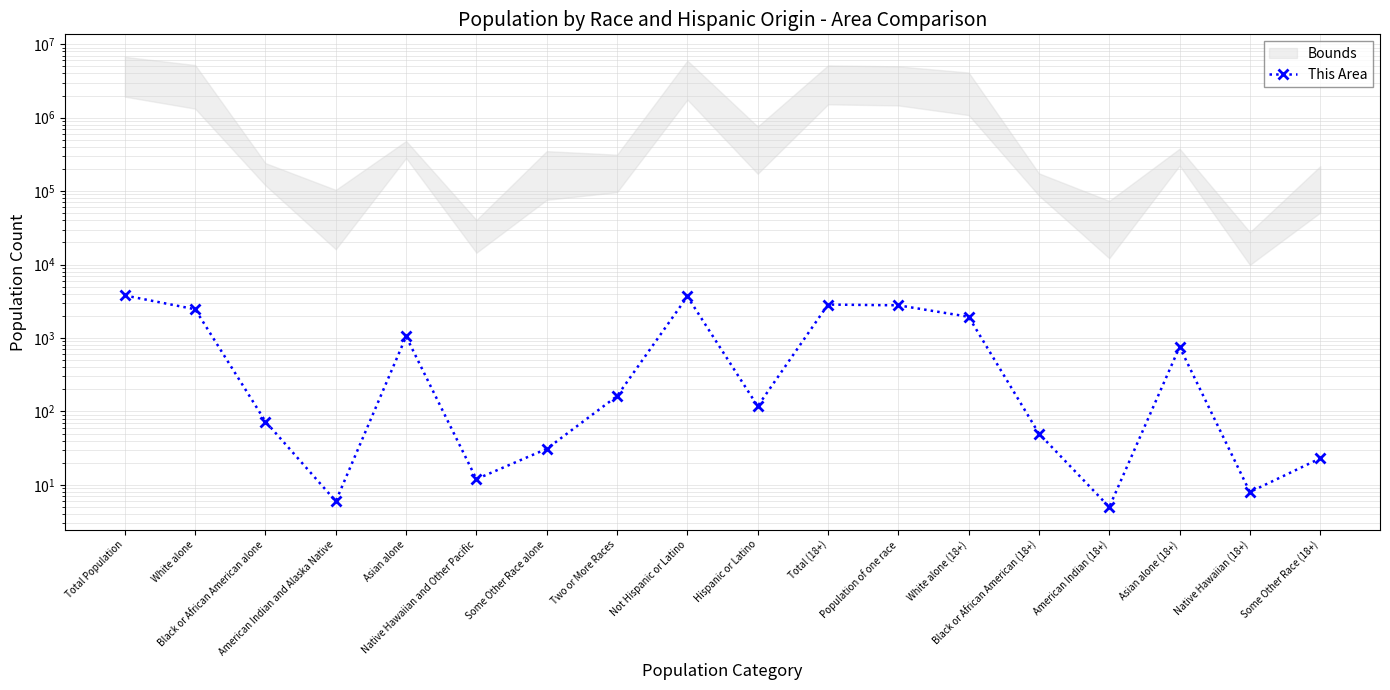

Count the number of categories in the chart.

18